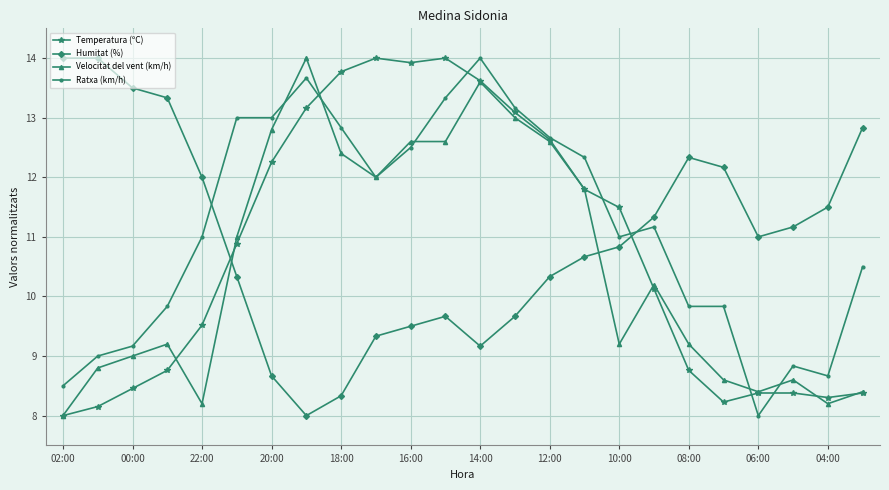

True or false: Velocitat del vent (km/h) has more than 1 points higher than both neighbors.

True